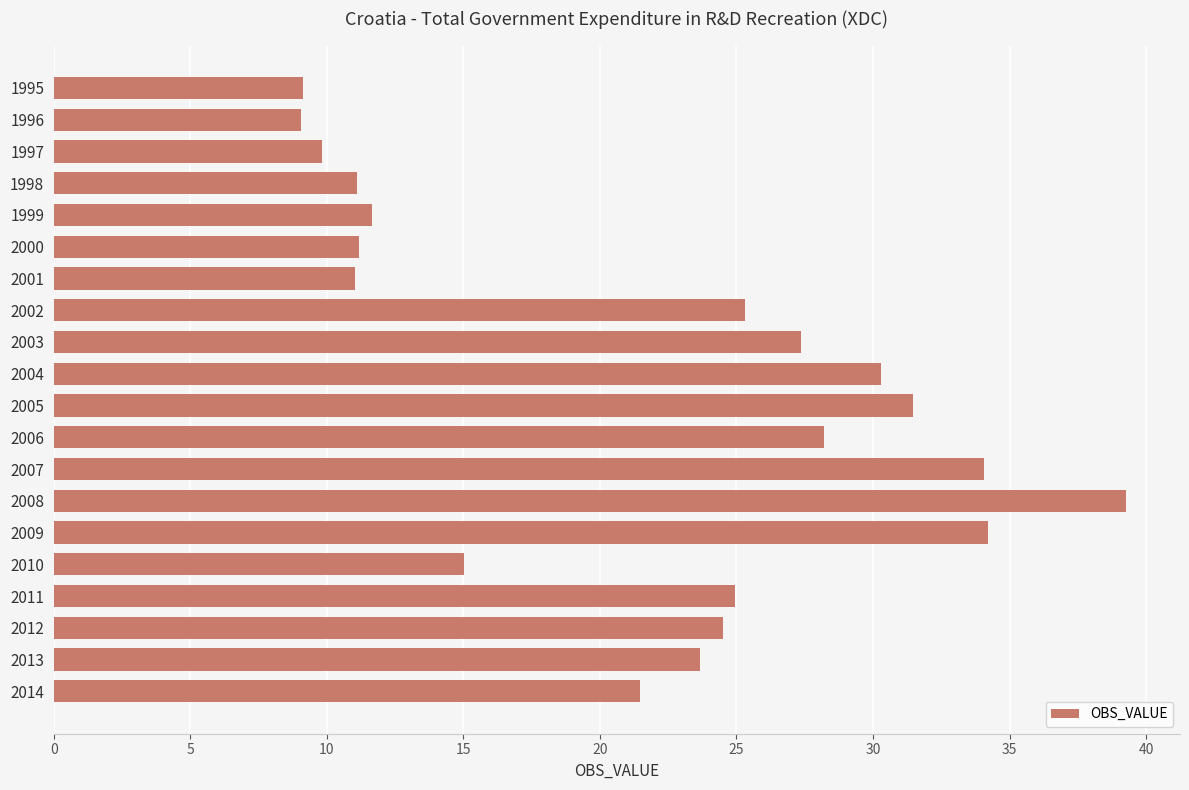

What is the average value?

21.6